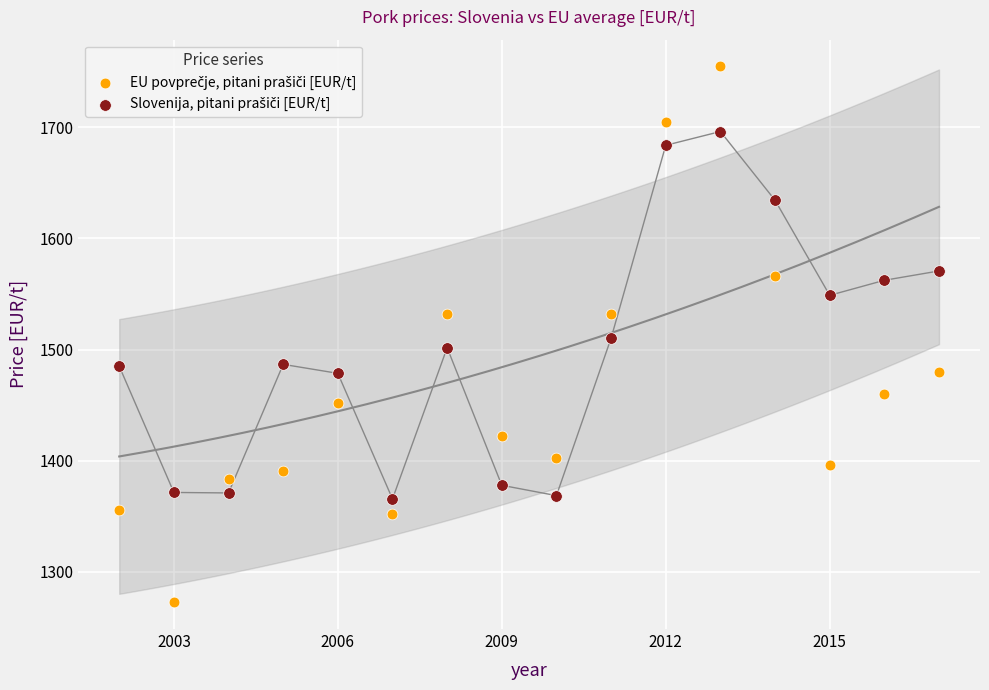

Across all data points, what is the range of Y values (max minus min)?

482.2